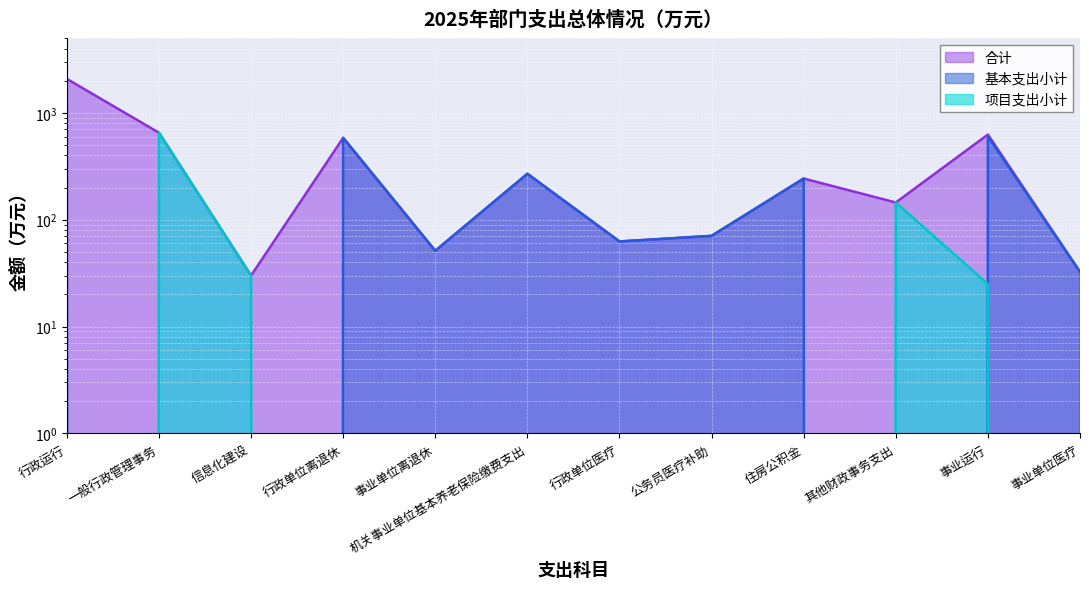

At which category does the chart reach its minimum across all series?

一般行政管理事务